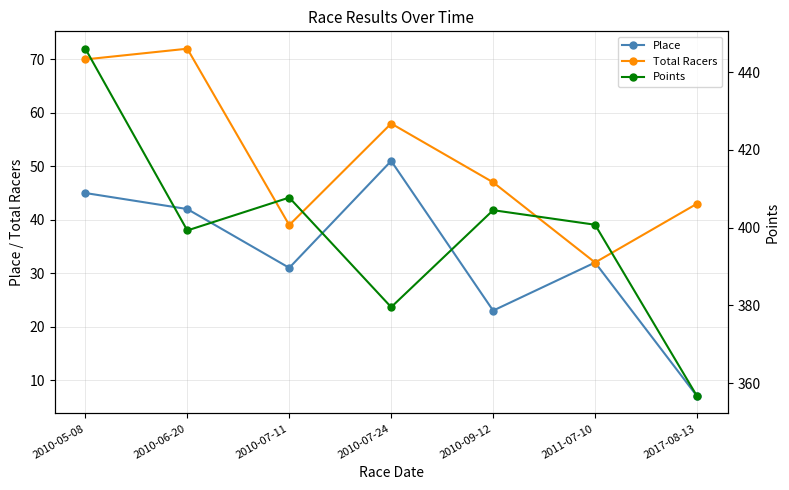

What is the minimum value shown in the chart?

7.0